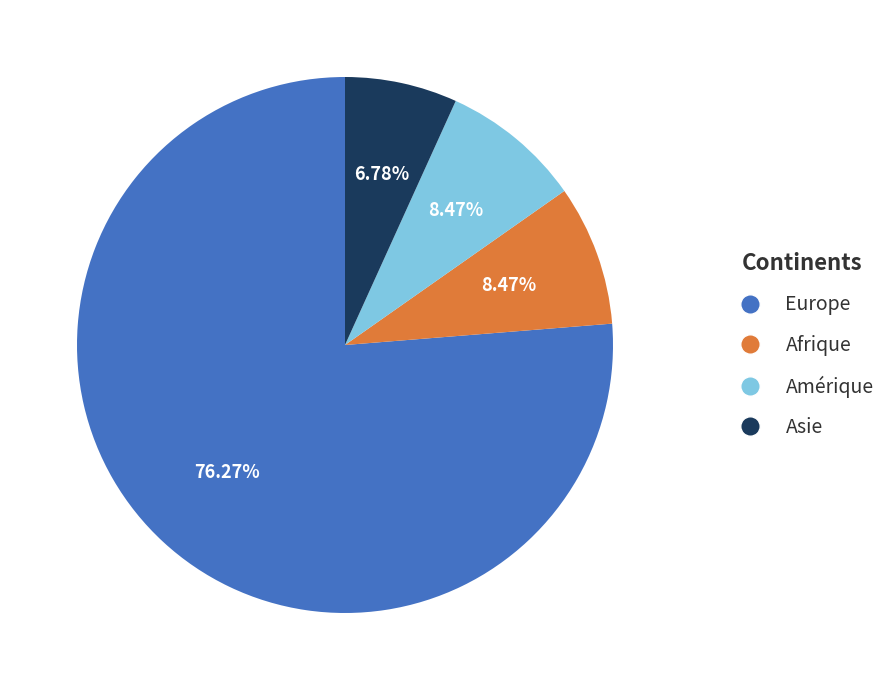

What percentage is the Amérique slice, to the nearest percent?

8%